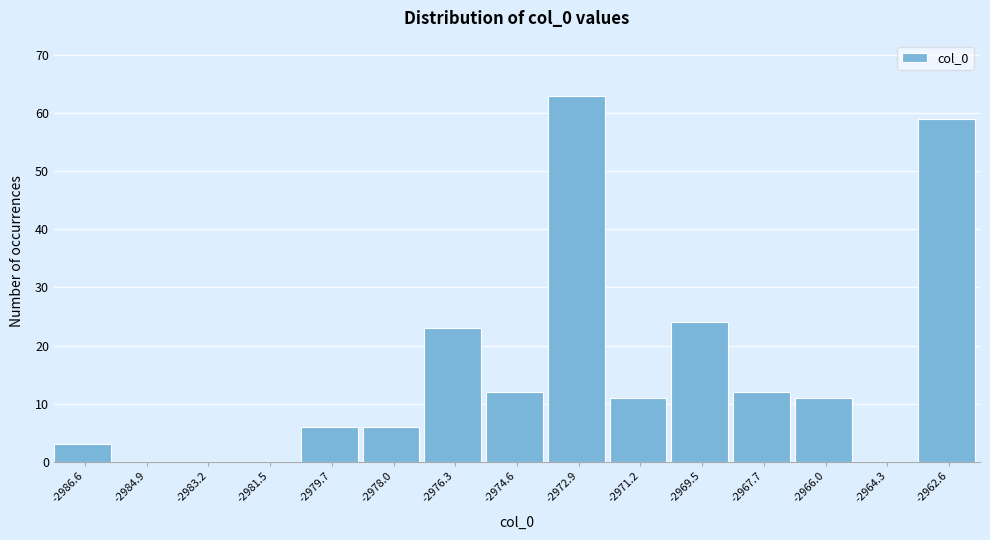

Reading right to left, transcribe all the data shown in this chart.

-2962.6=59	-2964.3=0	-2966.0=11	-2967.7=12	-2969.5=24	-2971.2=11	-2972.9=63	-2974.6=12	-2976.3=23	-2978.0=6	-2979.7=6	-2981.5=0	-2983.2=0	-2984.9=0	-2986.6=3